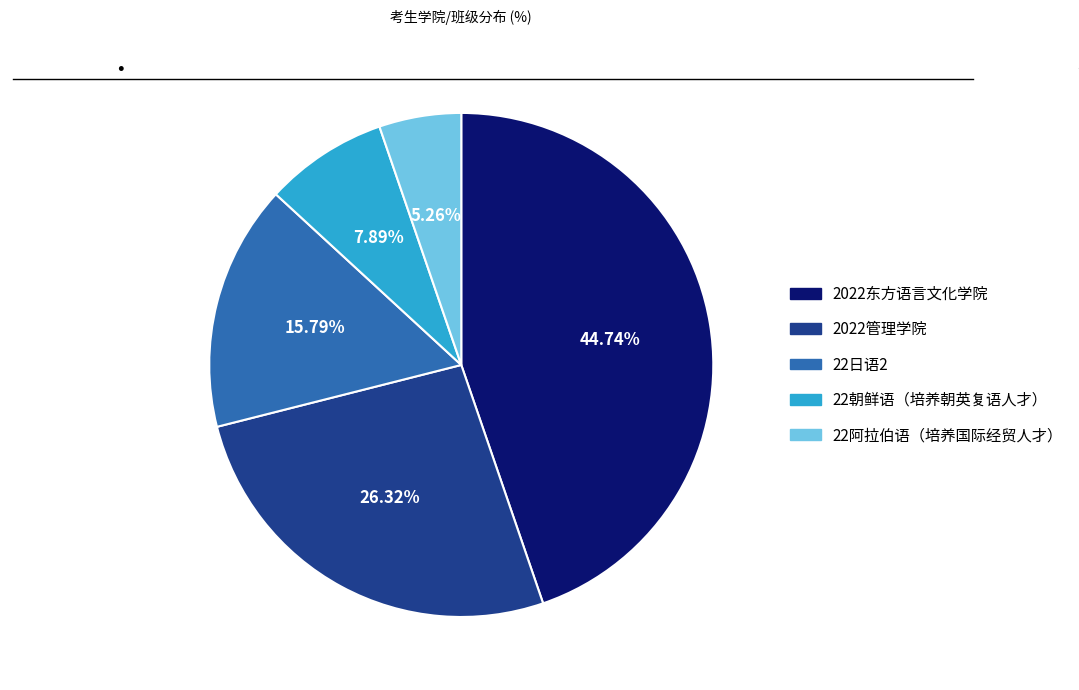

Is it true that 22日语2 is 30% of the pie?

False